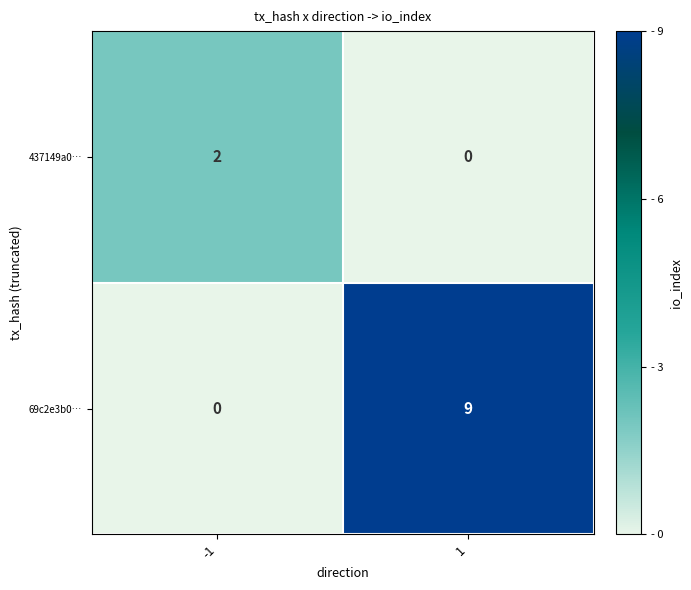

Reading left to right, what are all the values shown in this chart?

437149a0…: -1=2	1=0
69c2e3b0…: -1=0	1=9